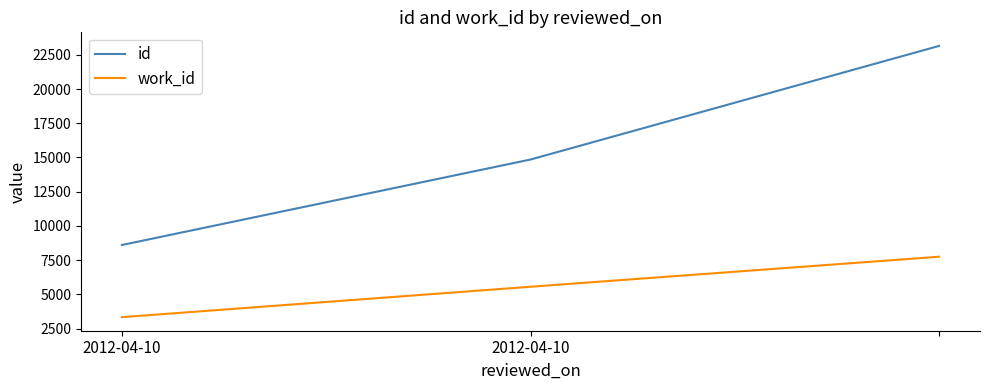

Which series has the largest total across all categories?

id